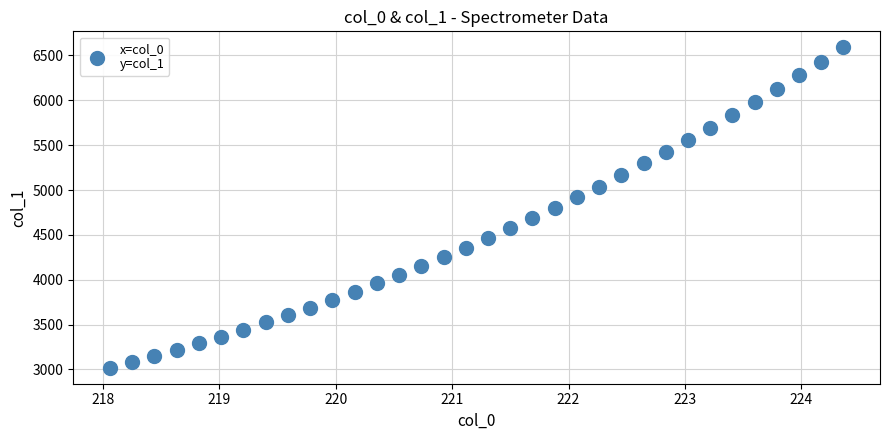

What is the range of Y values (max minus min)?

3571.1